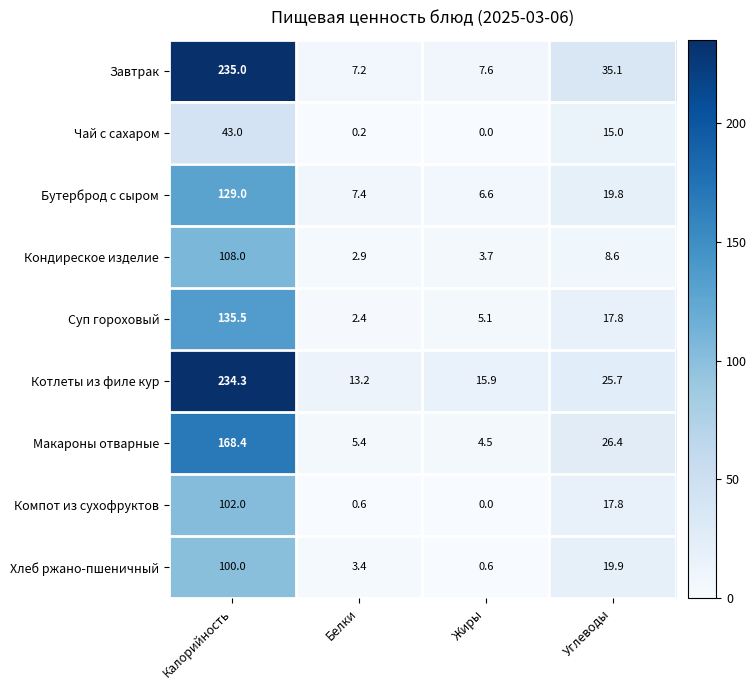

What is the difference between the Котлеты из филе кур values at Жиры and Белки?

2.7